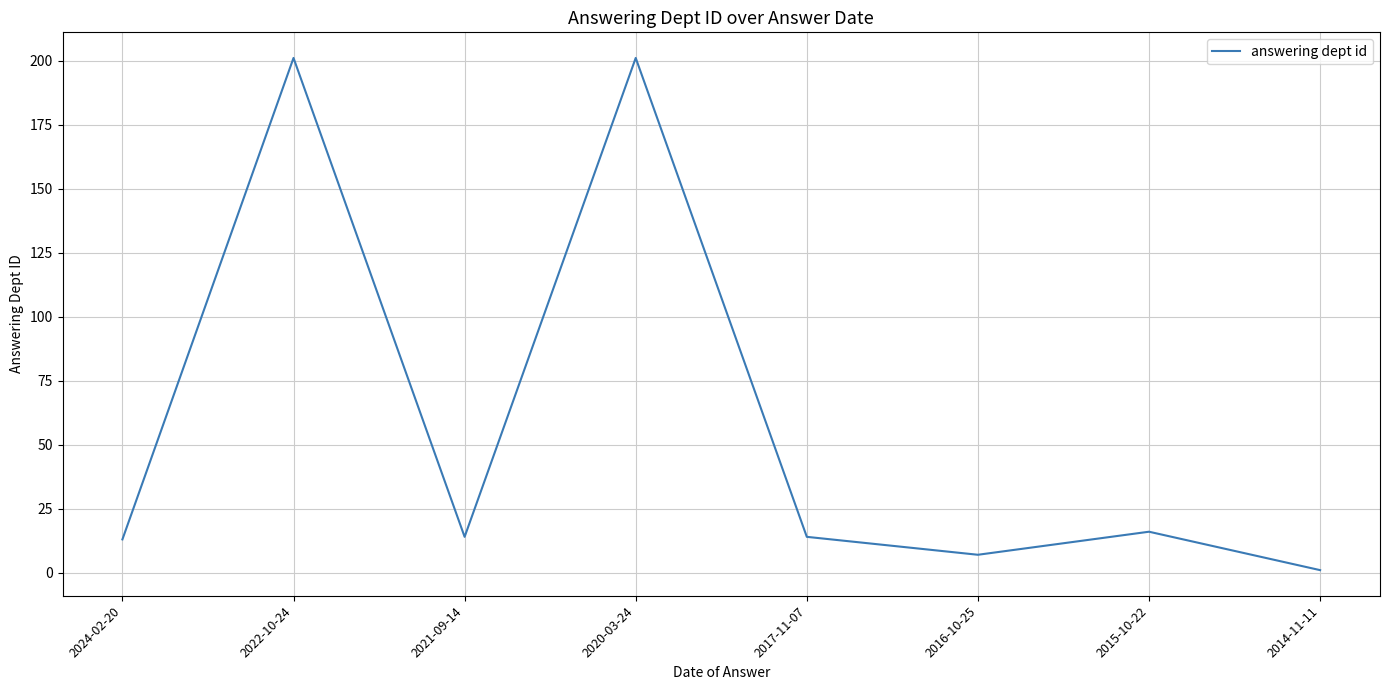

Where is the data nearest to the value 101?

2015-10-22